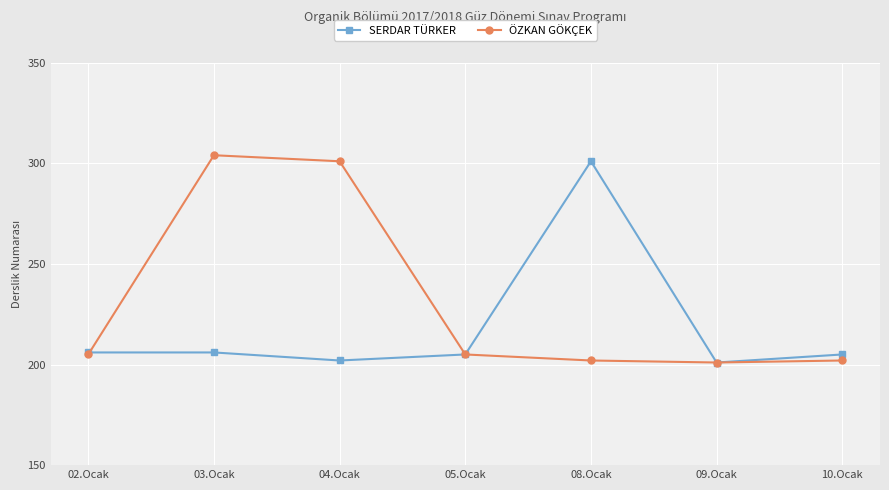

Reading right to left, extract all data points from this chart.

SERDAR TÜRKER: 205	201	301	205	202	206	206
ÖZKAN GÖKÇEK: 202	201	202	205	301	304	205